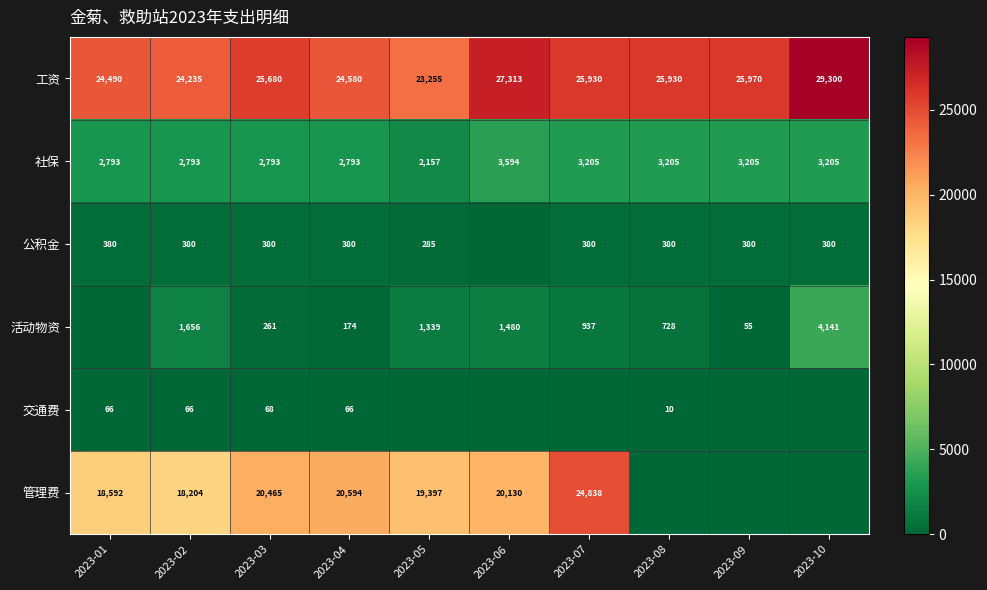

At which category is the sum across all series the highest?

2023-07